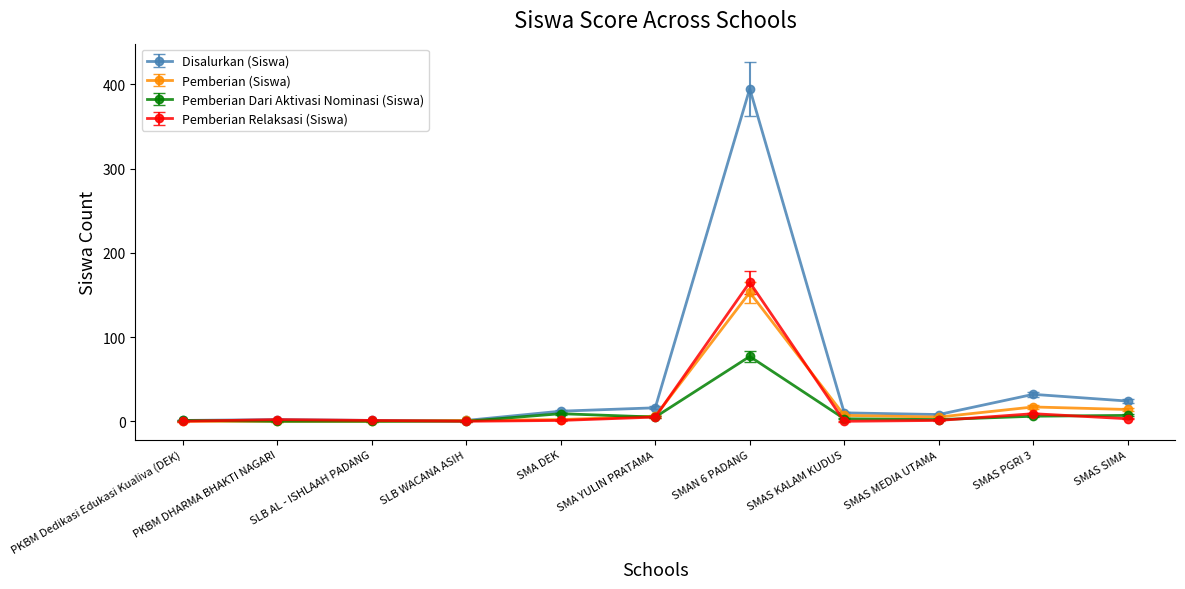

The value of Pemberian (Siswa) at PKBM DHARMA BHAKTI NAGARI is 0. True or false?

True